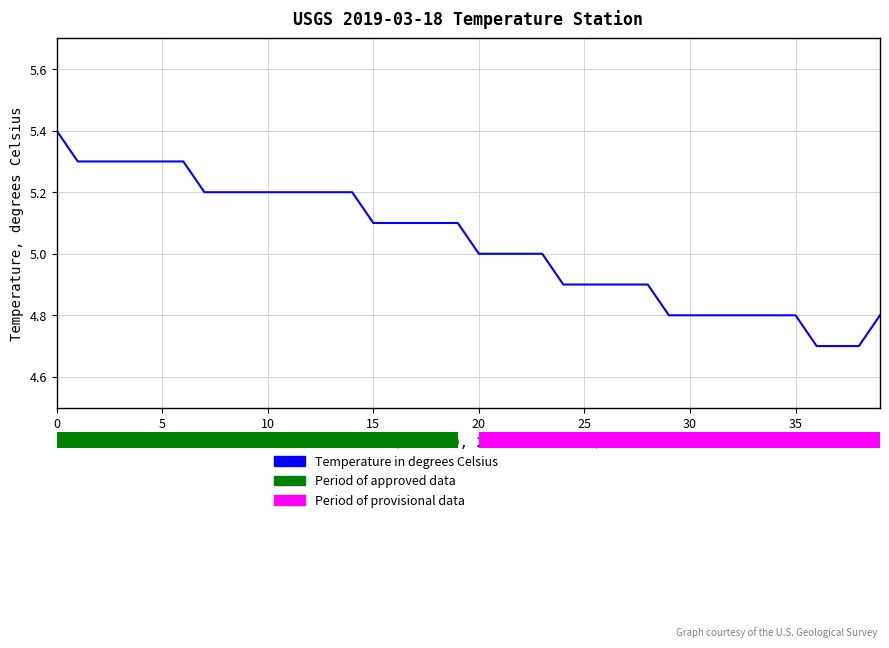

What is the minimum value shown in the chart?

4.7